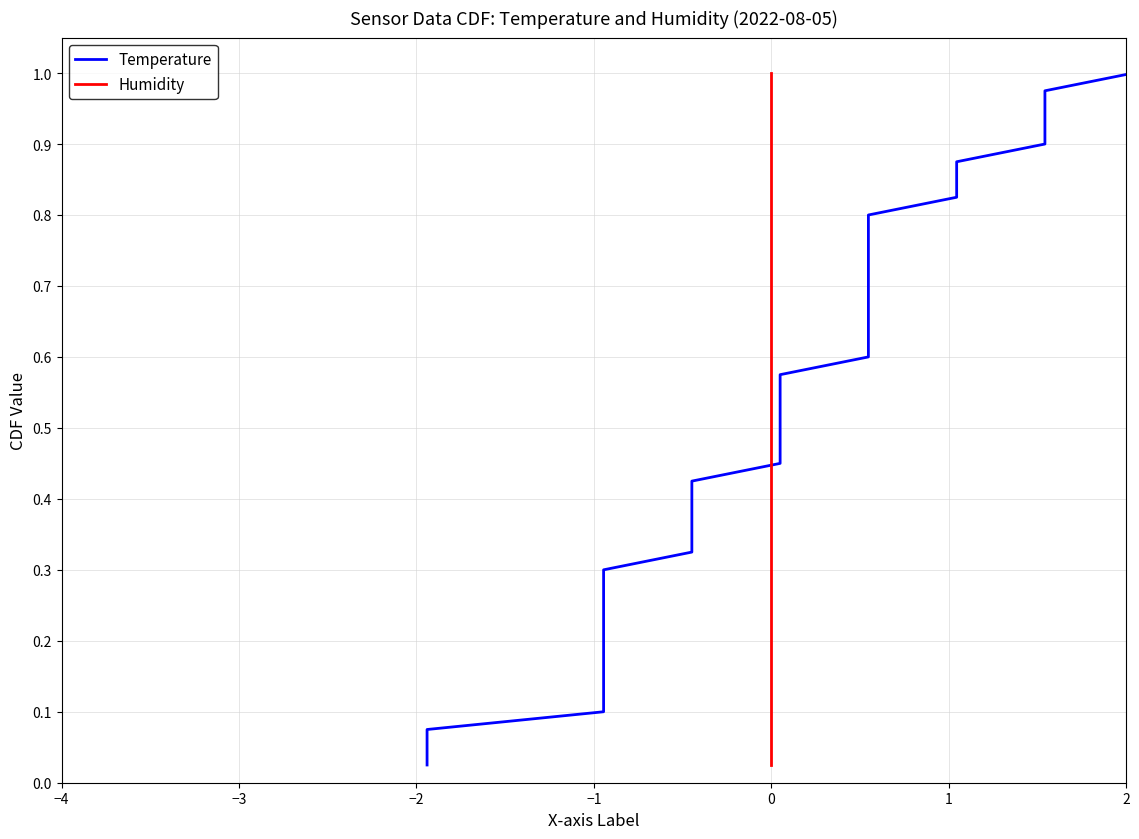

How many lines are shown in the chart?

2